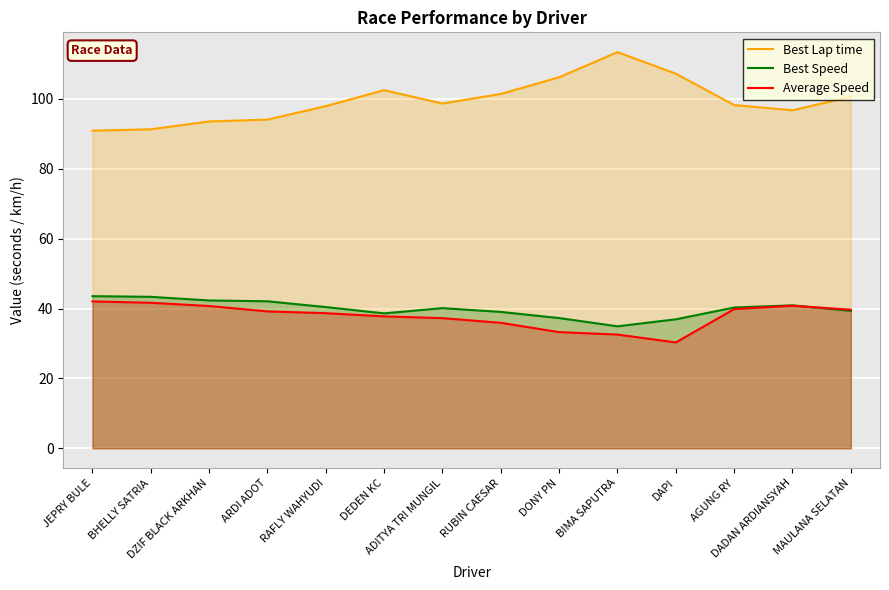

How many interior local peaks does the Best Speed series have?

2